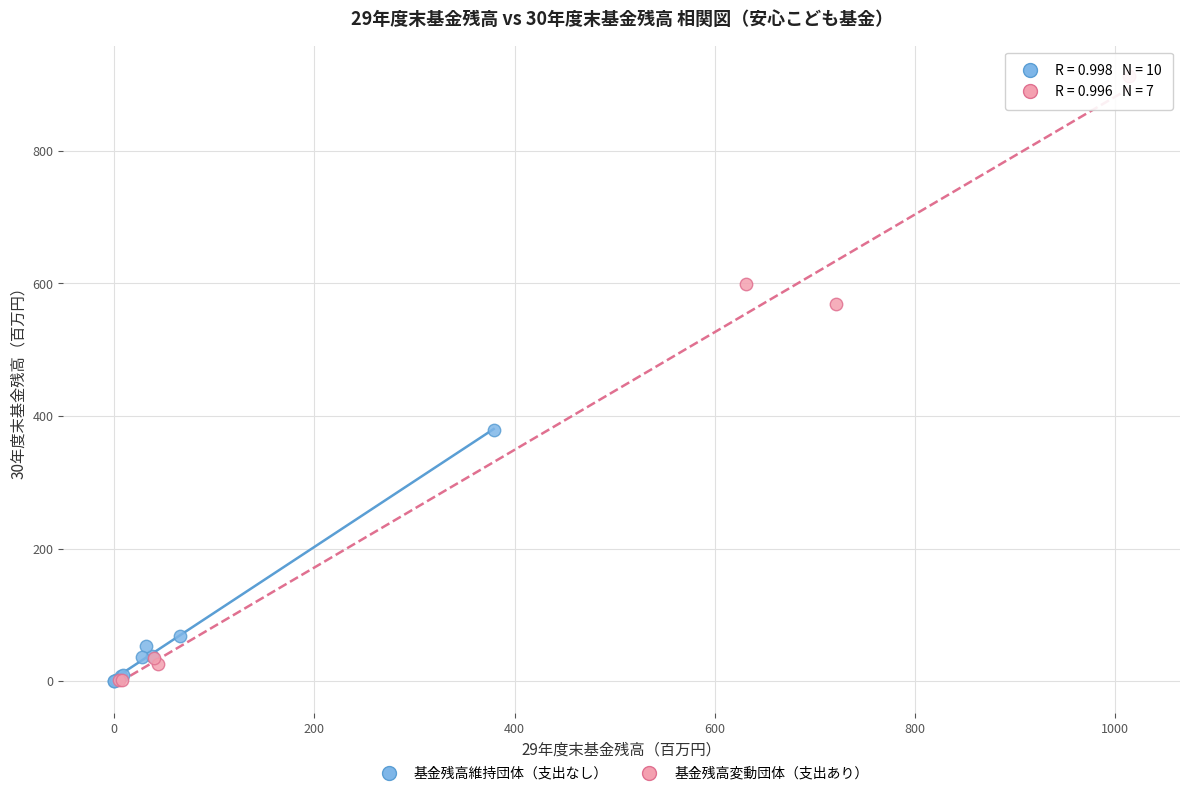

What are all the series names shown in the legend?

基金残高維持団体（支出なし）, 基金残高変動団体（支出あり）